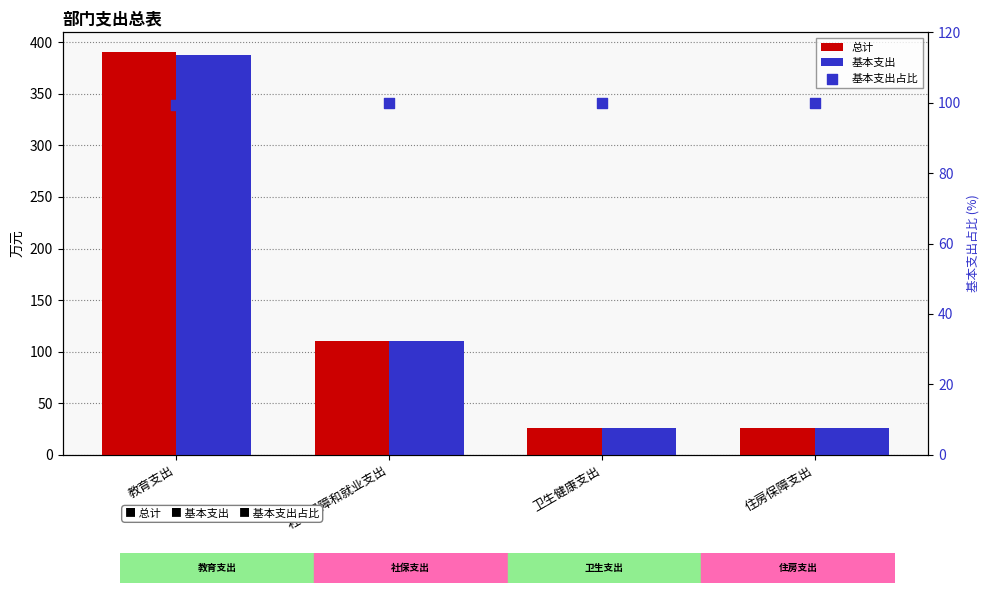

Which series has the widest spread of Y values?

总计